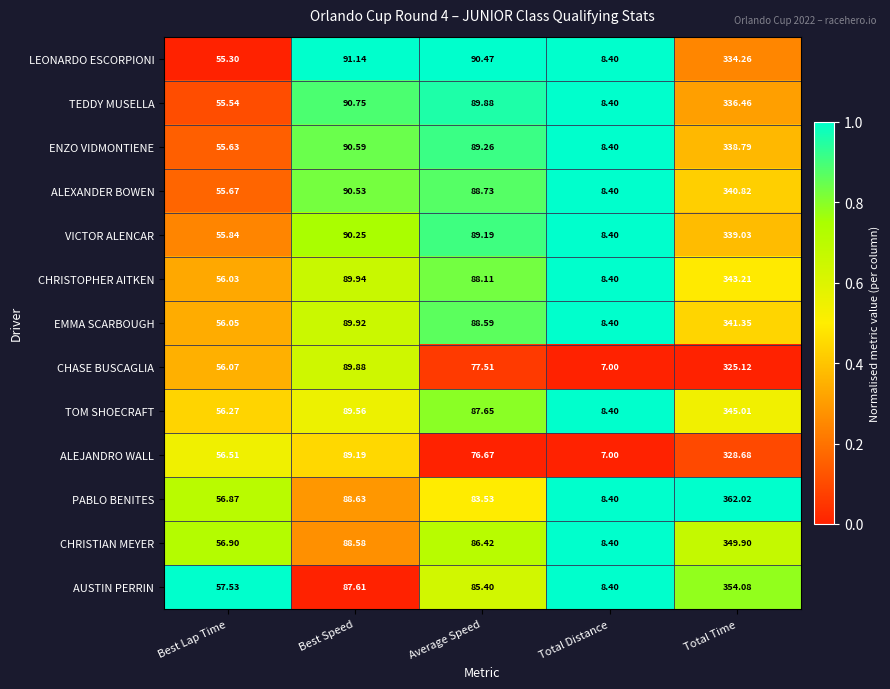

At which category is the sum across all series the highest?

Total Time